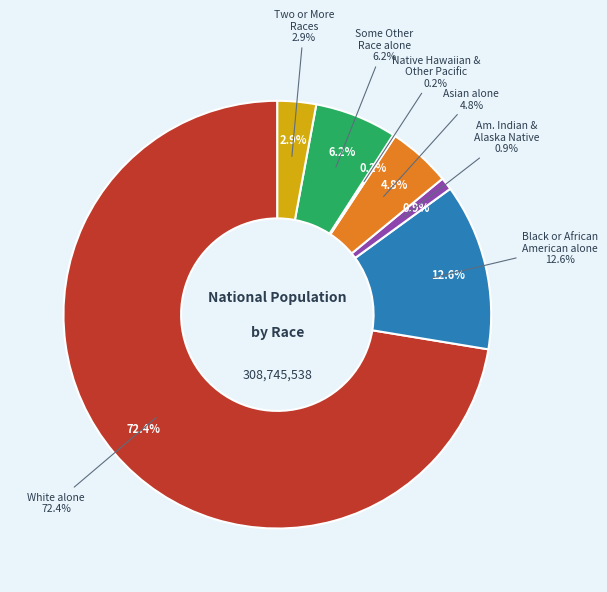

Which slice represents more than half of the pie?

White alone